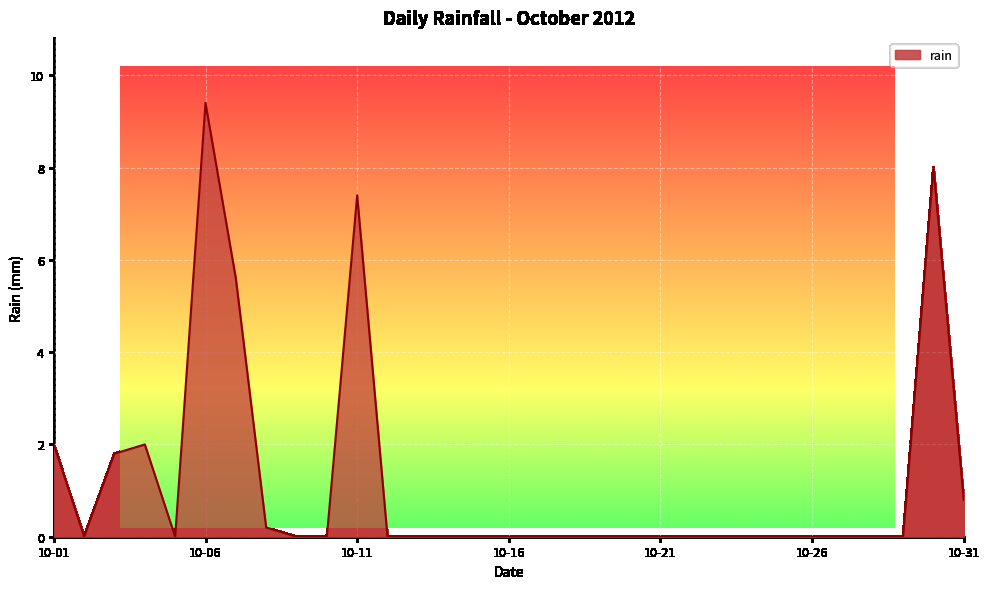

What is the difference between the maximum and second lowest values?

9.4